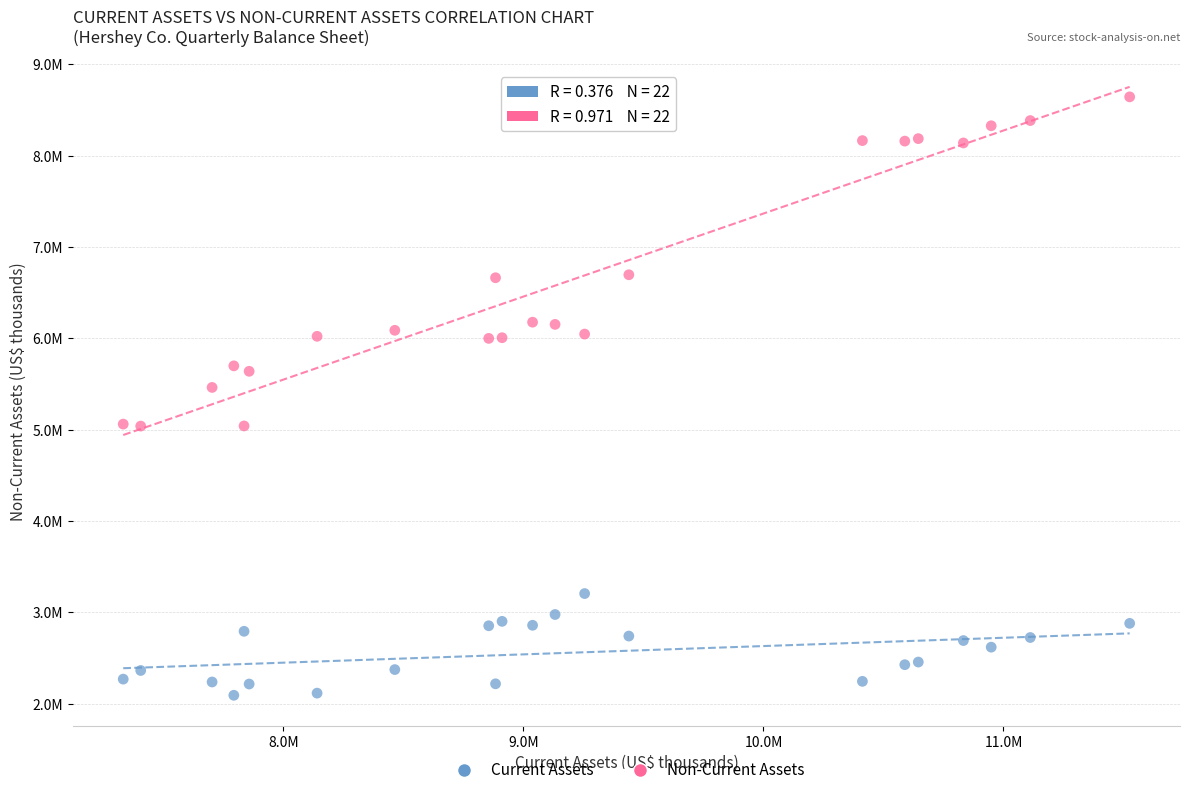

Which series contains the lowest Y value?

Current Assets